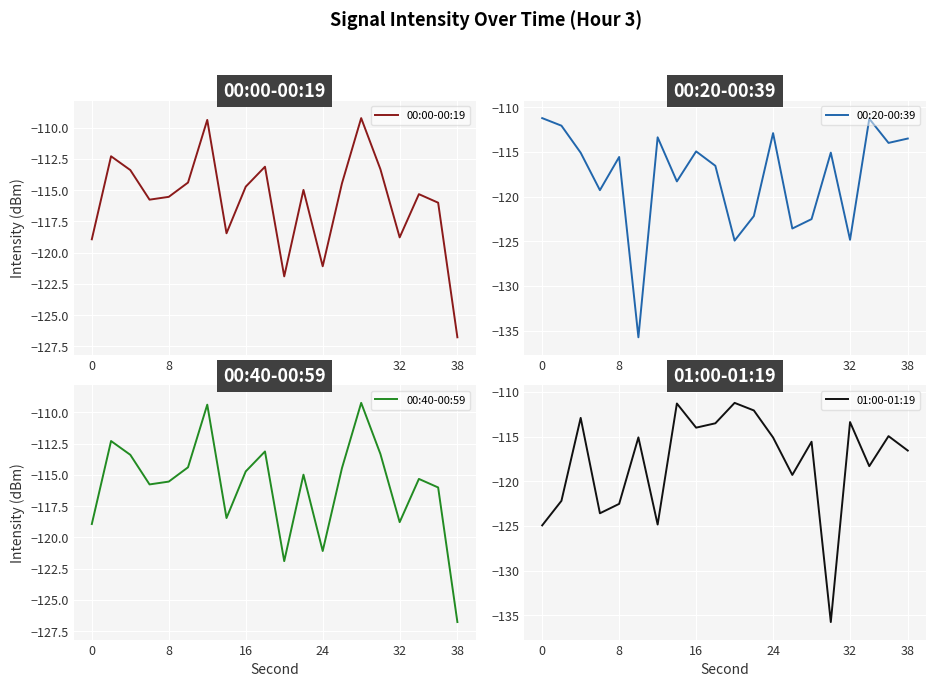

True or false: 00:00-00:19 has a value of -197.5 at 0.

False